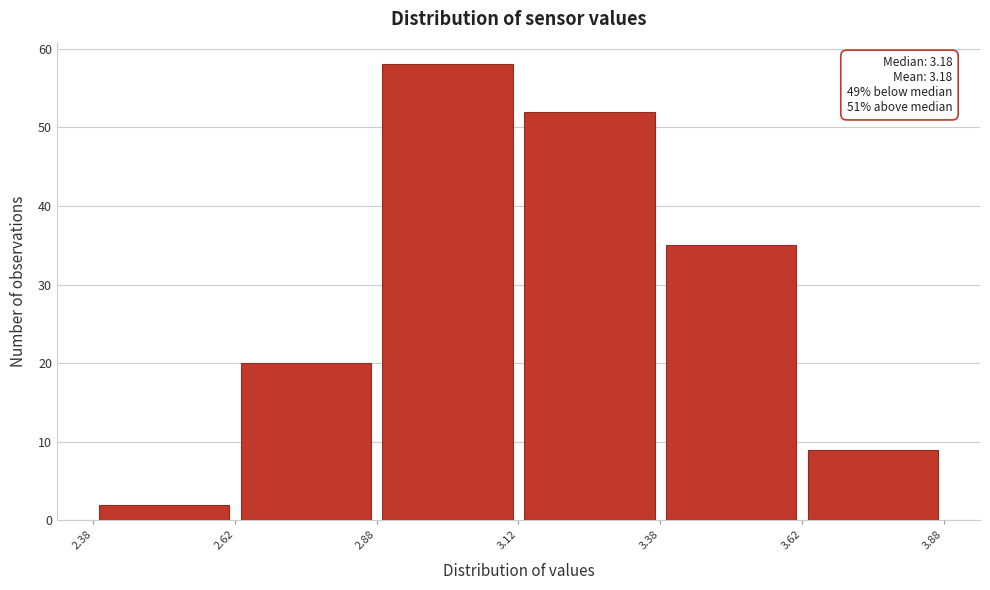

Over which range of the x-axis is the bar tallest?

2.88 to 3.12